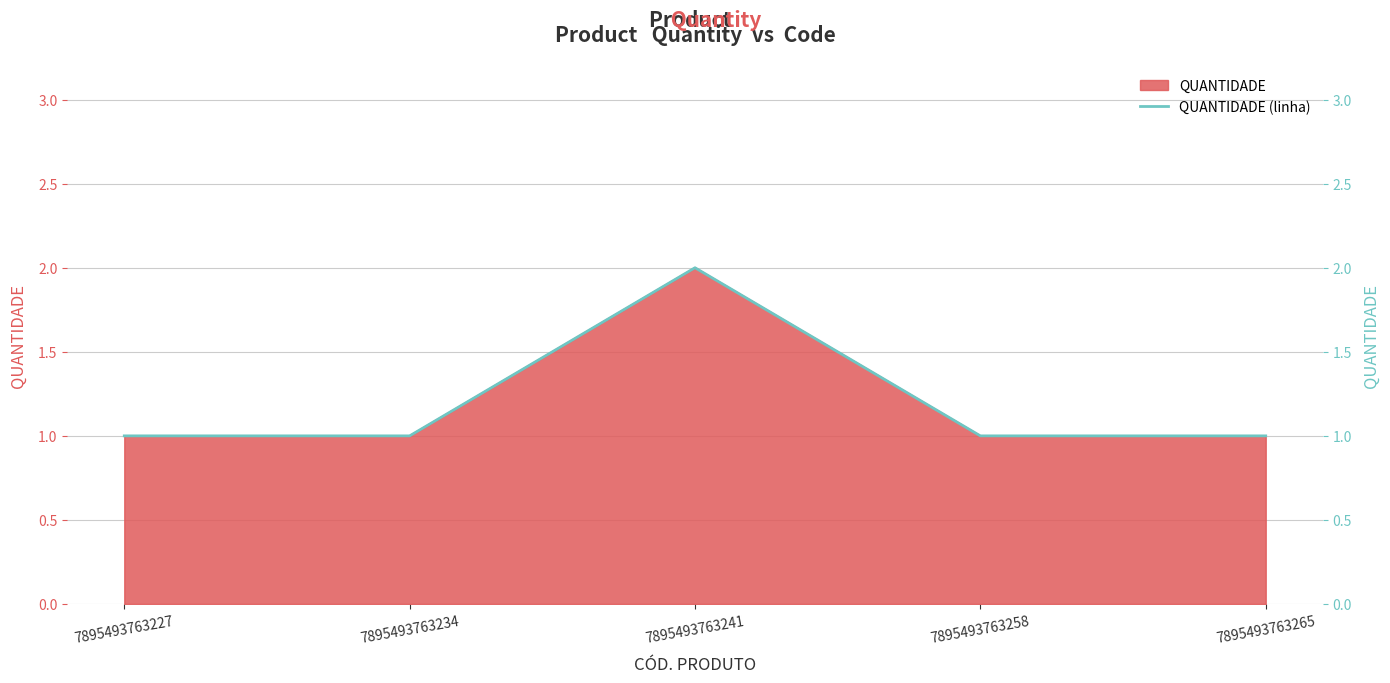

The chart shows a value of 1 at 7895493763234. True or false?

False